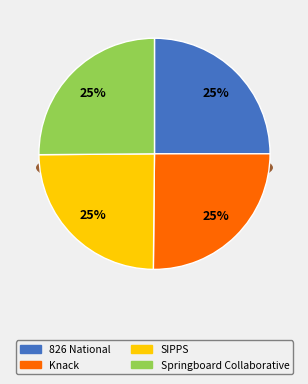

Approximately how many times larger is the value at SIPPS compared to Knack?

1.0